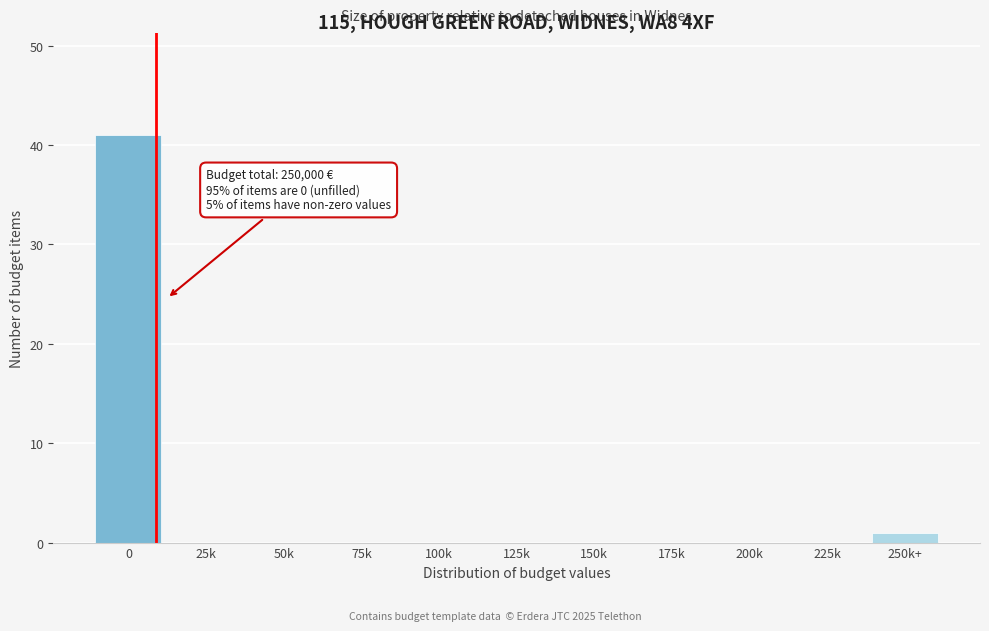

Reading left to right, list all the values displayed in this chart.

0=41	25k=0	50k=0	75k=0	100k=0	125k=0	150k=0	175k=0	200k=0	225k=0	250k+=1